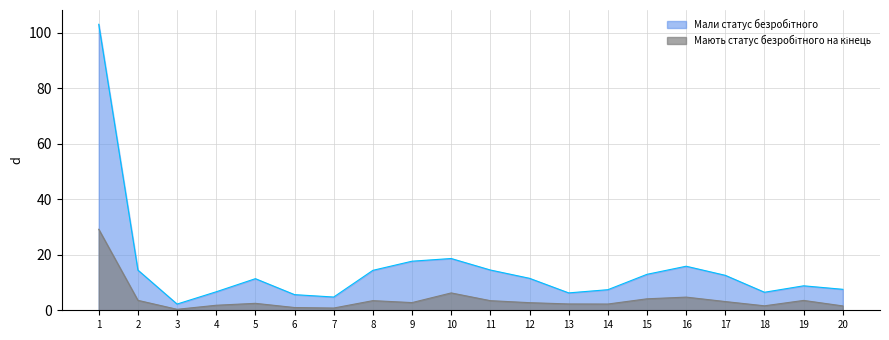

What is the total value across all series at 5?

13.9